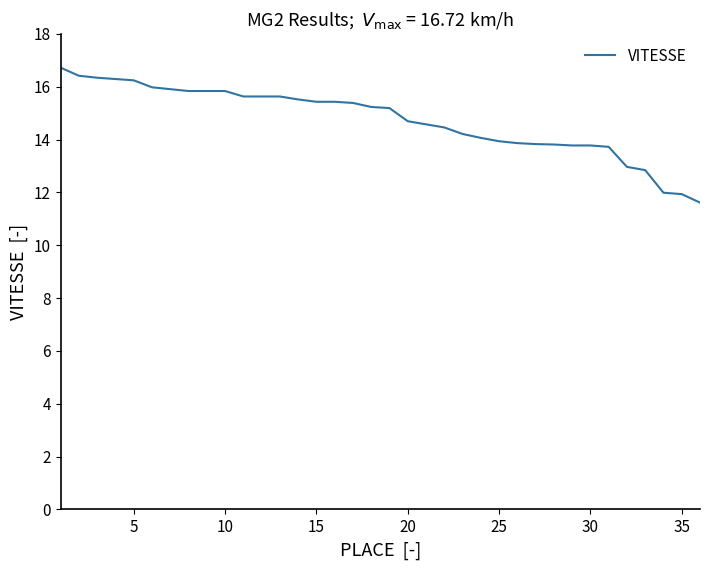

What is the difference between the maximum and minimum values?

5.1